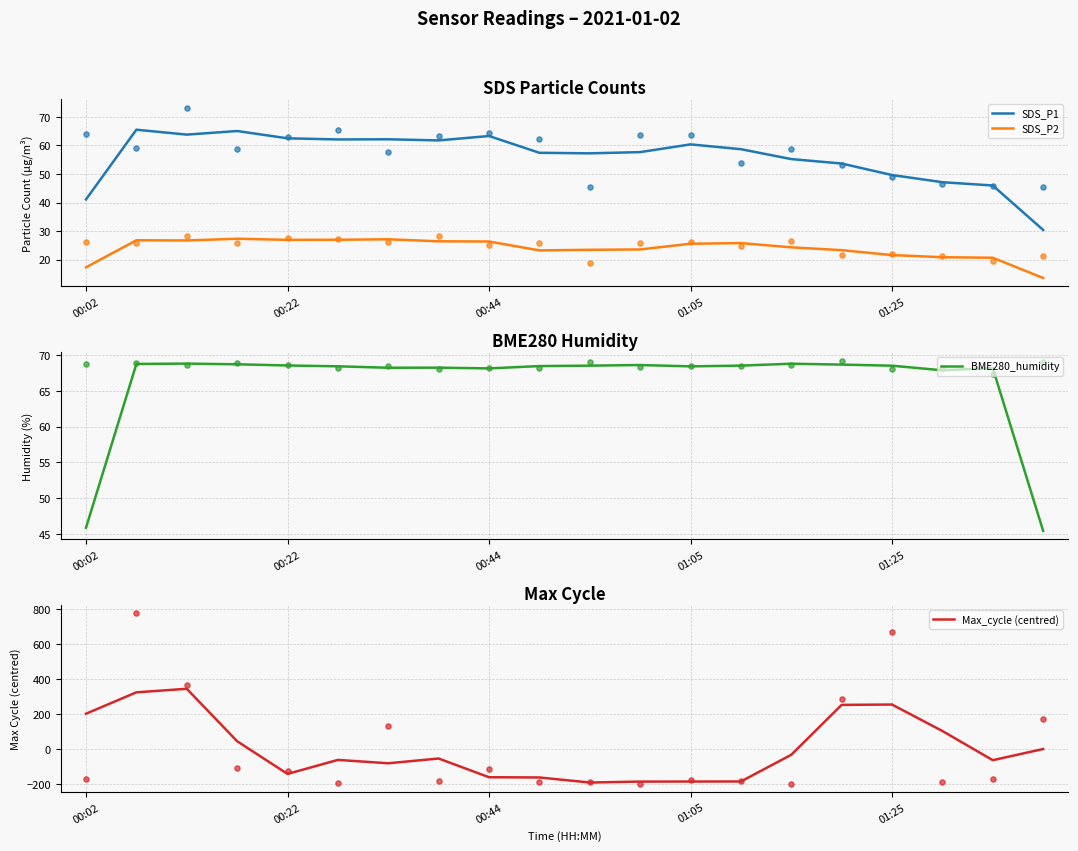

Which series contains the highest Y value?

Max_cycle (centred)